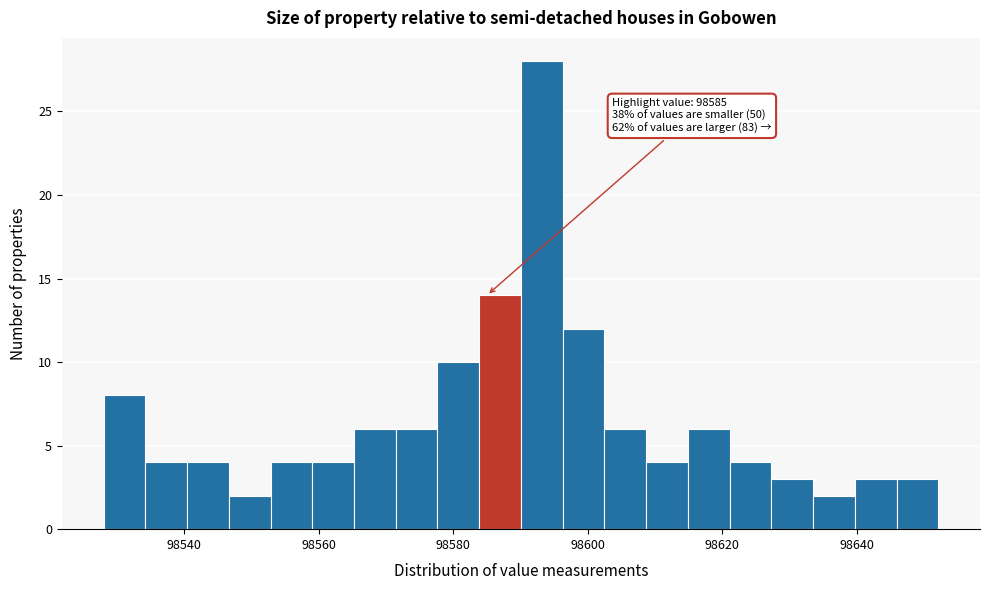

Around what value on the x-axis is the tallest bar? Give the approximate position of its centre, as read against the axis.

98594